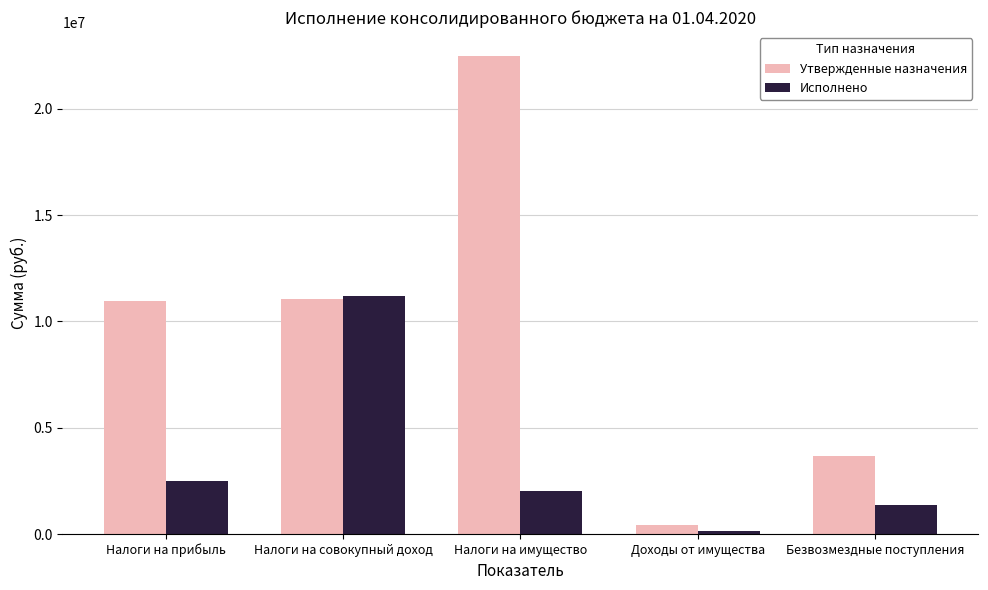

True or false: Исполнено has a value of 2134325.6 at Безвозмездные поступления.

False